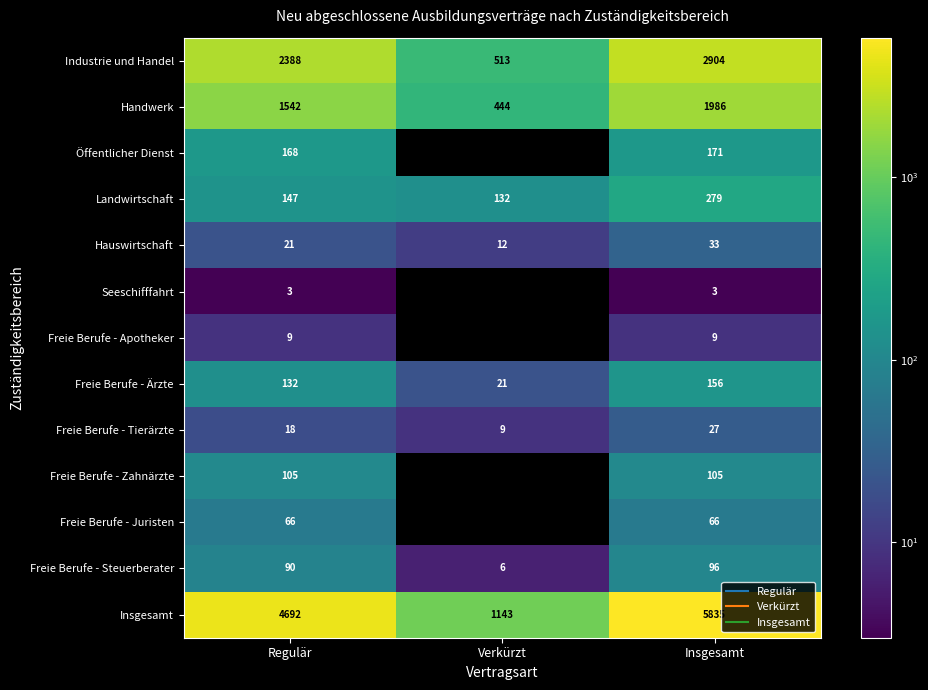

Rank the series by their maximum value, from lowest to highest.

Seeschifffahrt, Freie Berufe - Apotheker, Freie Berufe - Tierärzte, Hauswirtschaft, Freie Berufe - Juristen, Freie Berufe - Steuerberater, Freie Berufe - Zahnärzte, Freie Berufe - Ärzte, Öffentlicher Dienst, Landwirtschaft, Handwerk, Industrie und Handel, Insgesamt